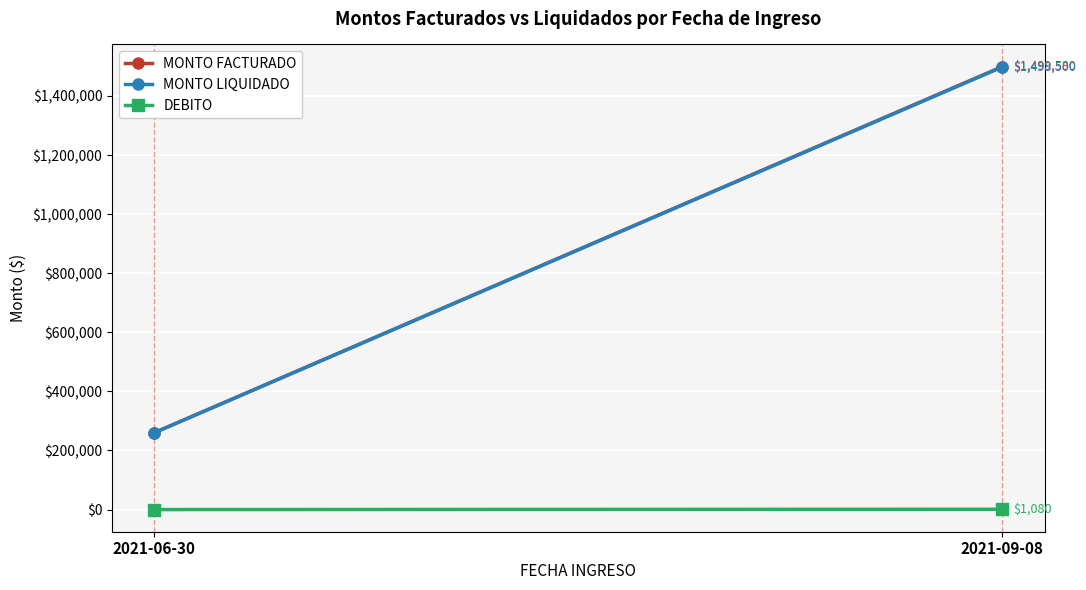

What is the average value of the DEBITO series?

540